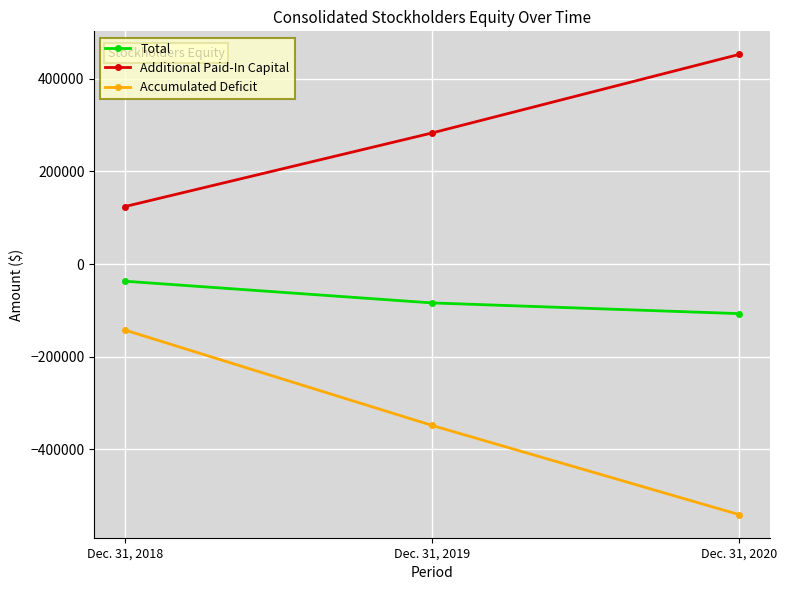

Does the chart have visible grid lines?

Yes